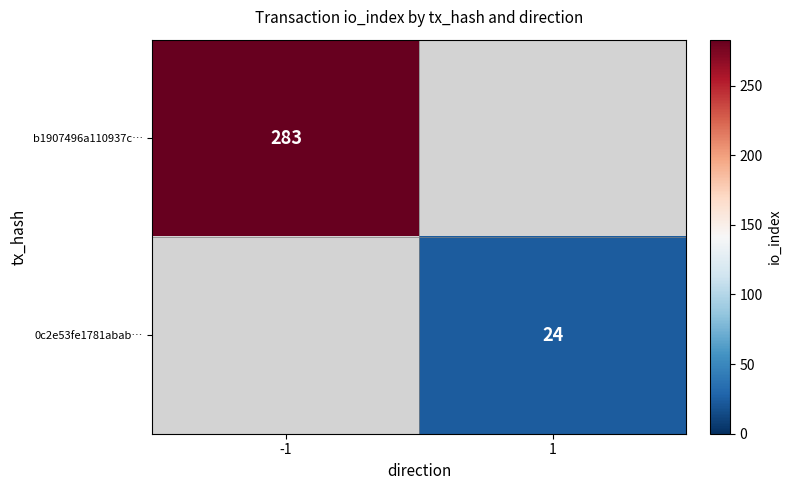

Is the value of 0c2e53fe1781abab… at 1 greater than the value of b1907496a110937c… at -1?

No